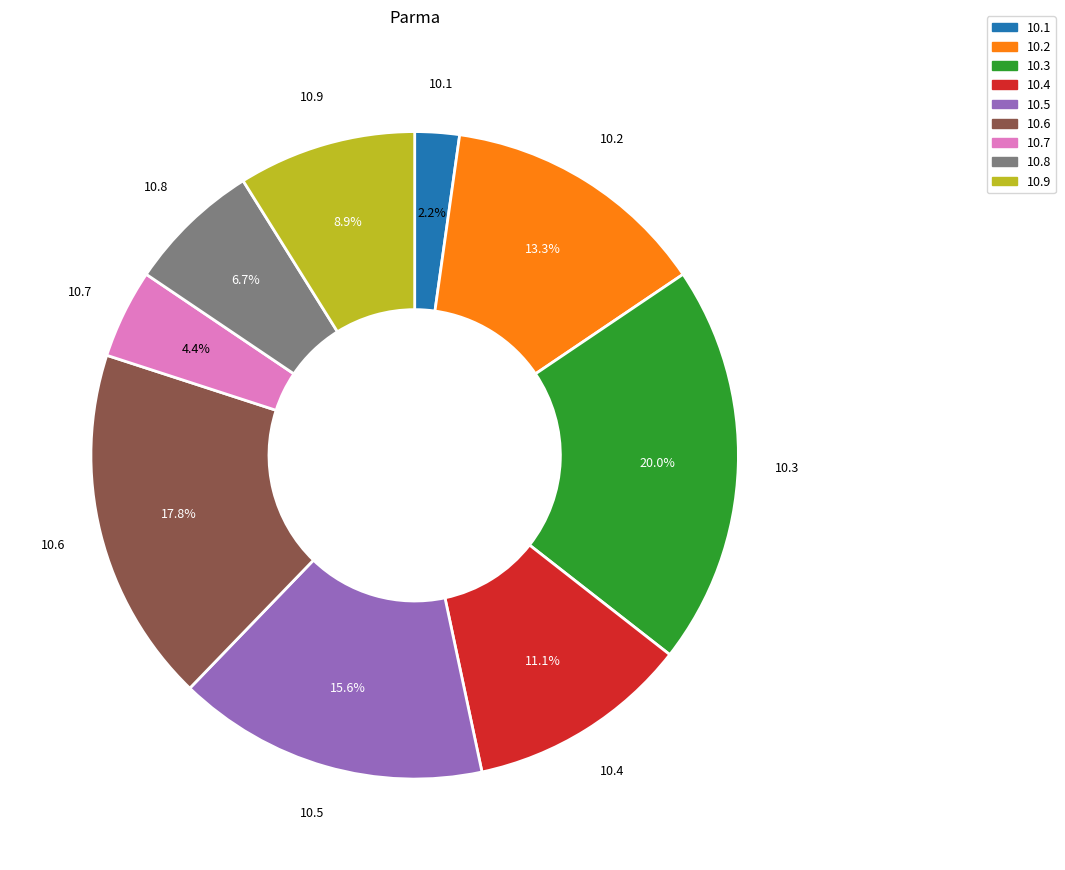

Between 10.1 and 10.6, which is larger?

10.6